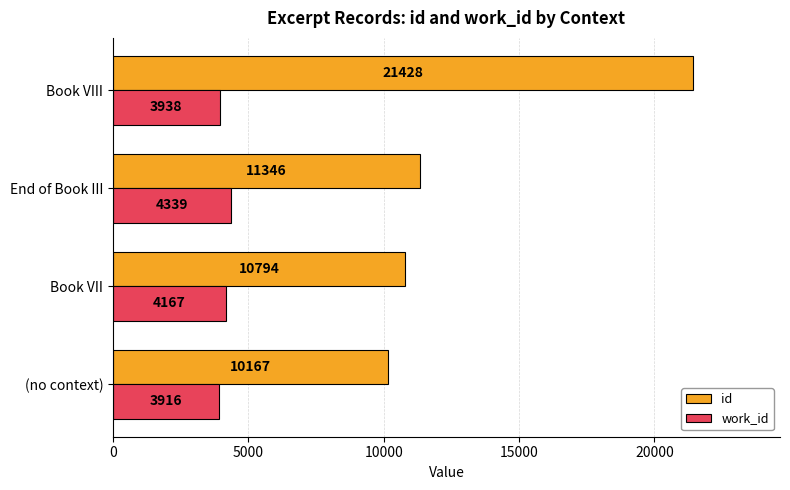

At which label is id closest to 15797?

End of Book III